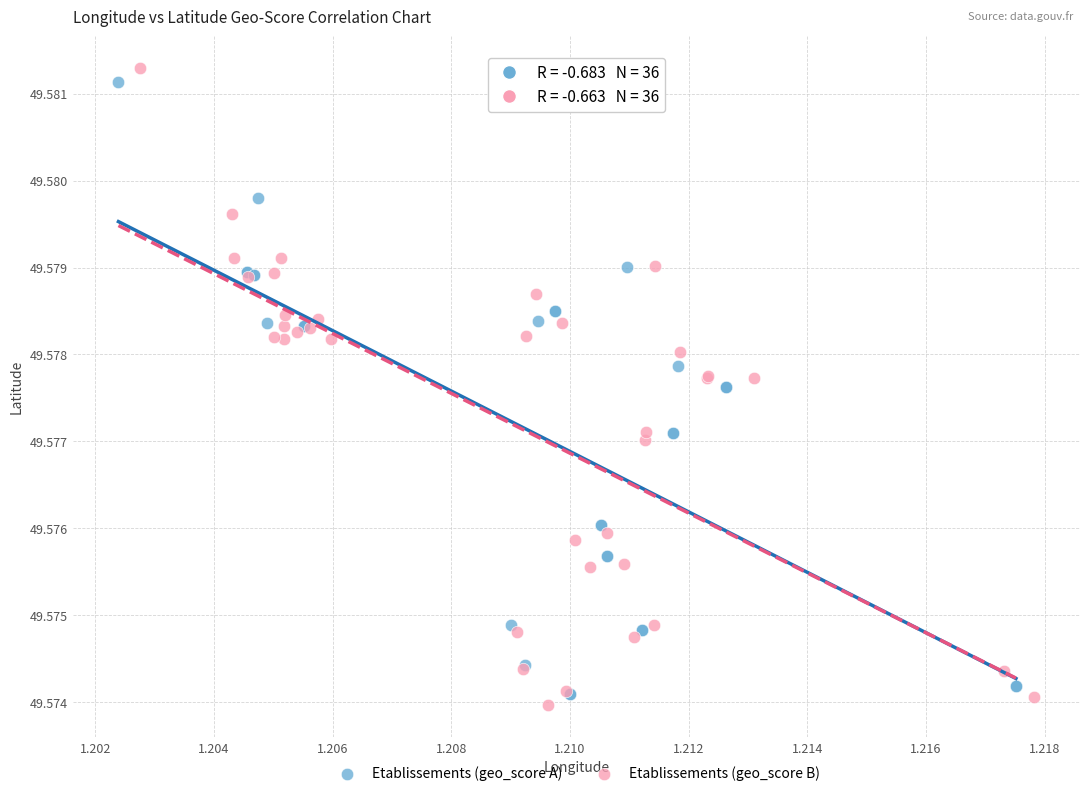

Which series has the largest Y range (max minus min)?

Etablissements (geo_score B)